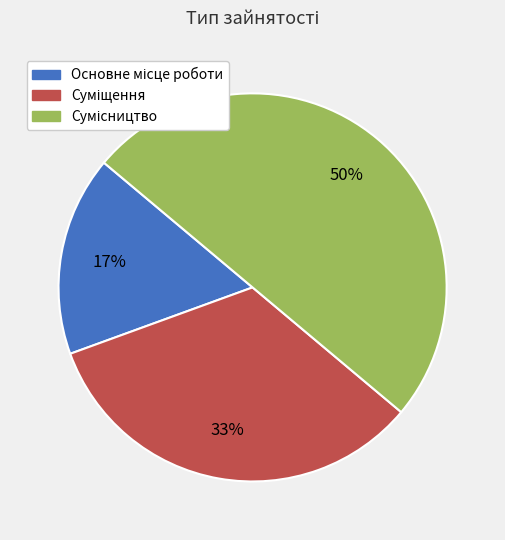

To the nearest percent, what is the average slice percentage?

33%